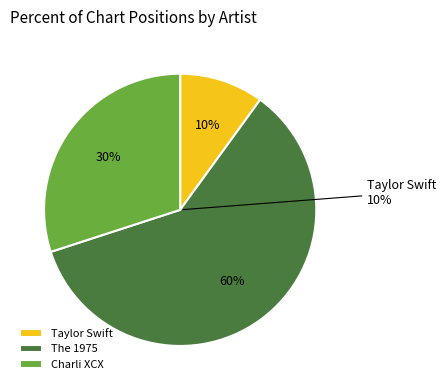

True or false: Charli XCX accounts for 37% of the total.

False